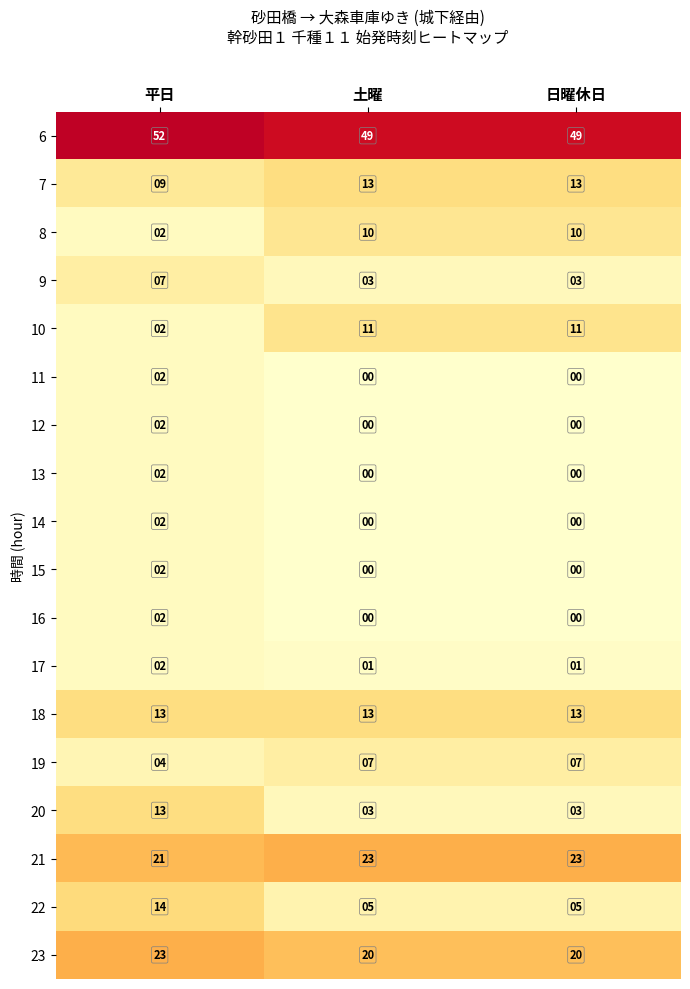

Between 平日 and 日曜休日, which series saw the biggest shift?

20